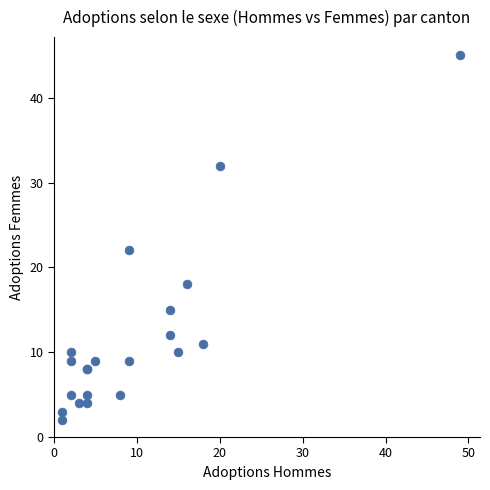

What Y value in the scatter plot is closest to 23?

22